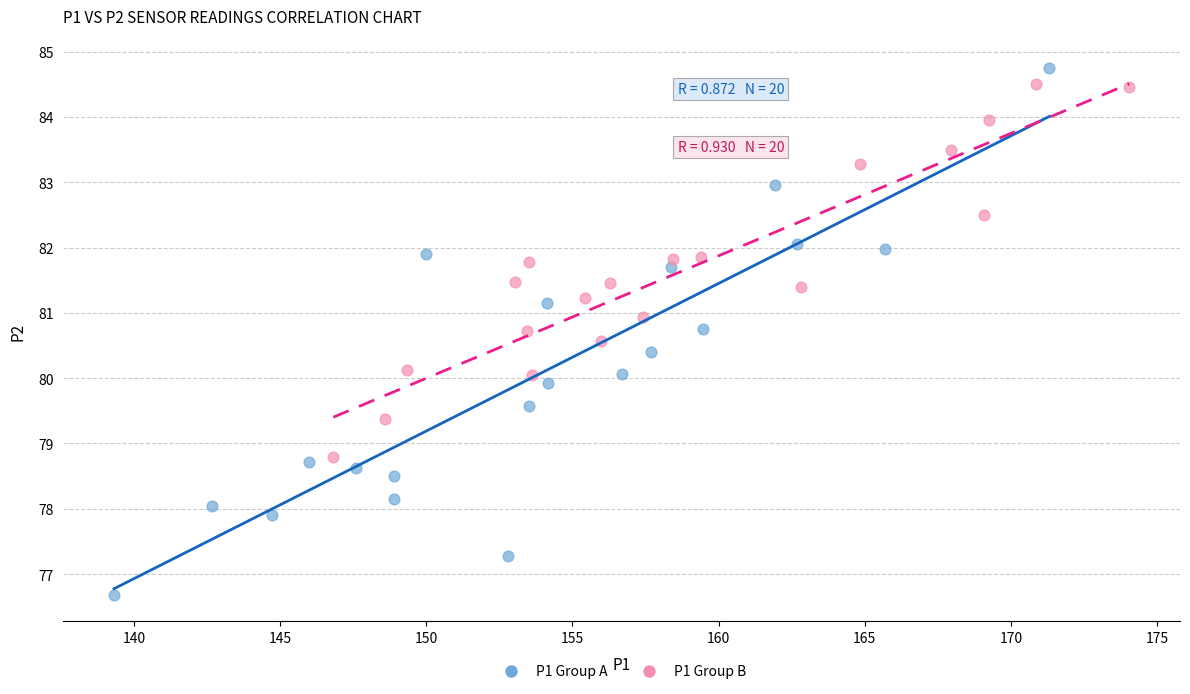

Which series reaches the minimum Y coordinate?

P1 Group A